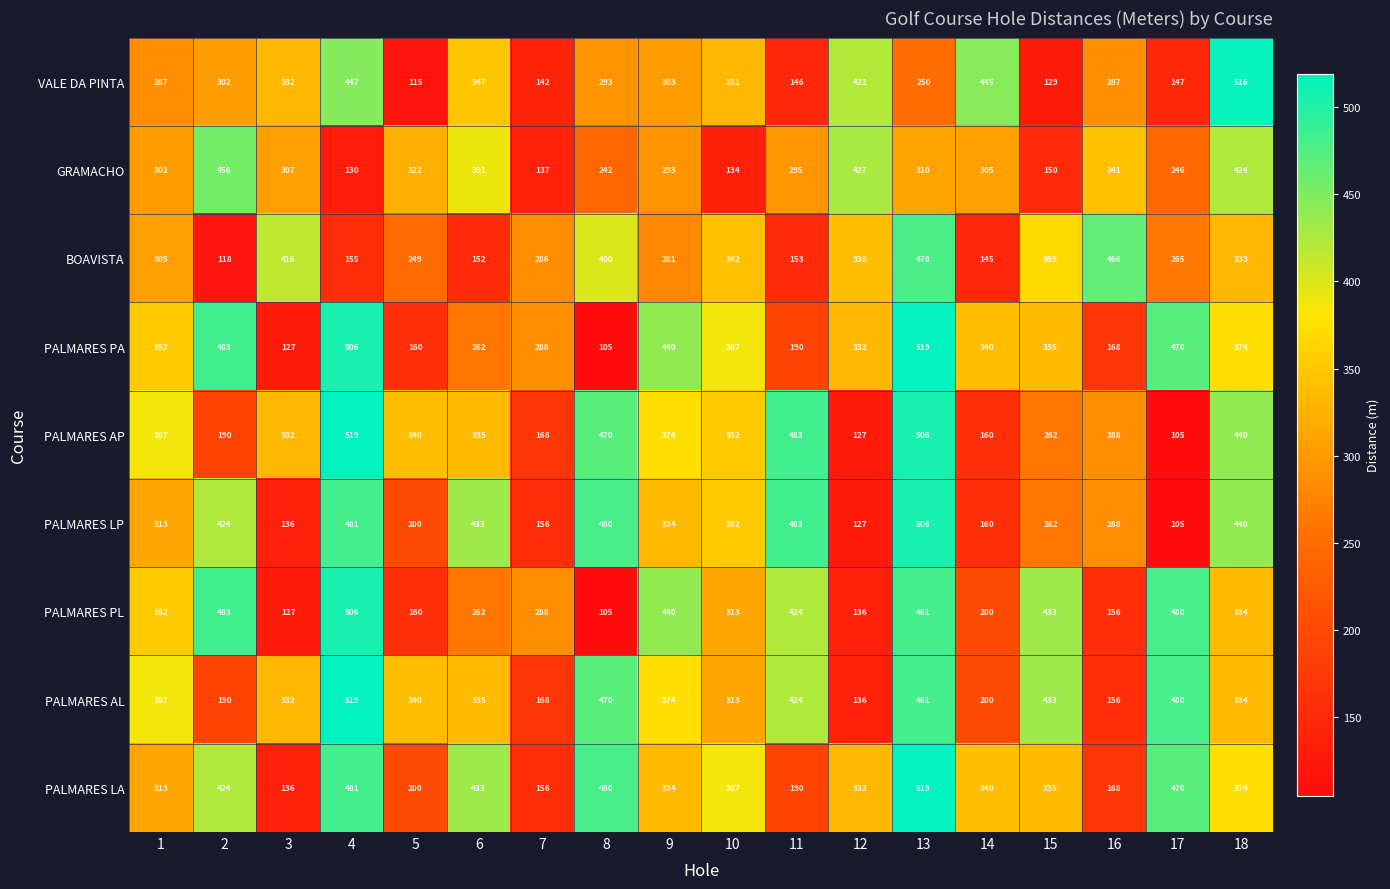

At which category is the sum across all series the highest?

13